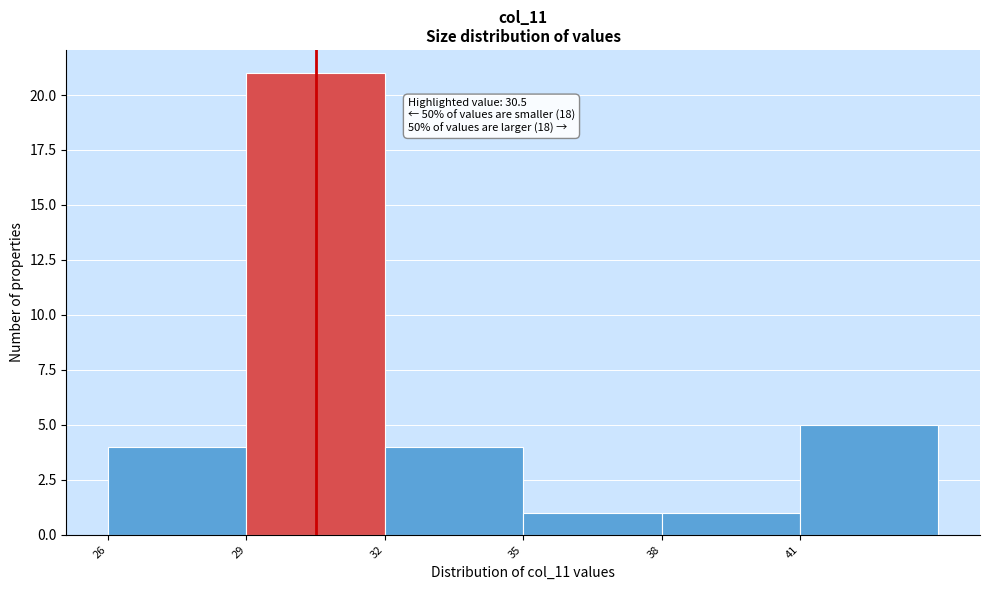

Which range on the x-axis has the tallest bar?

29 to 32